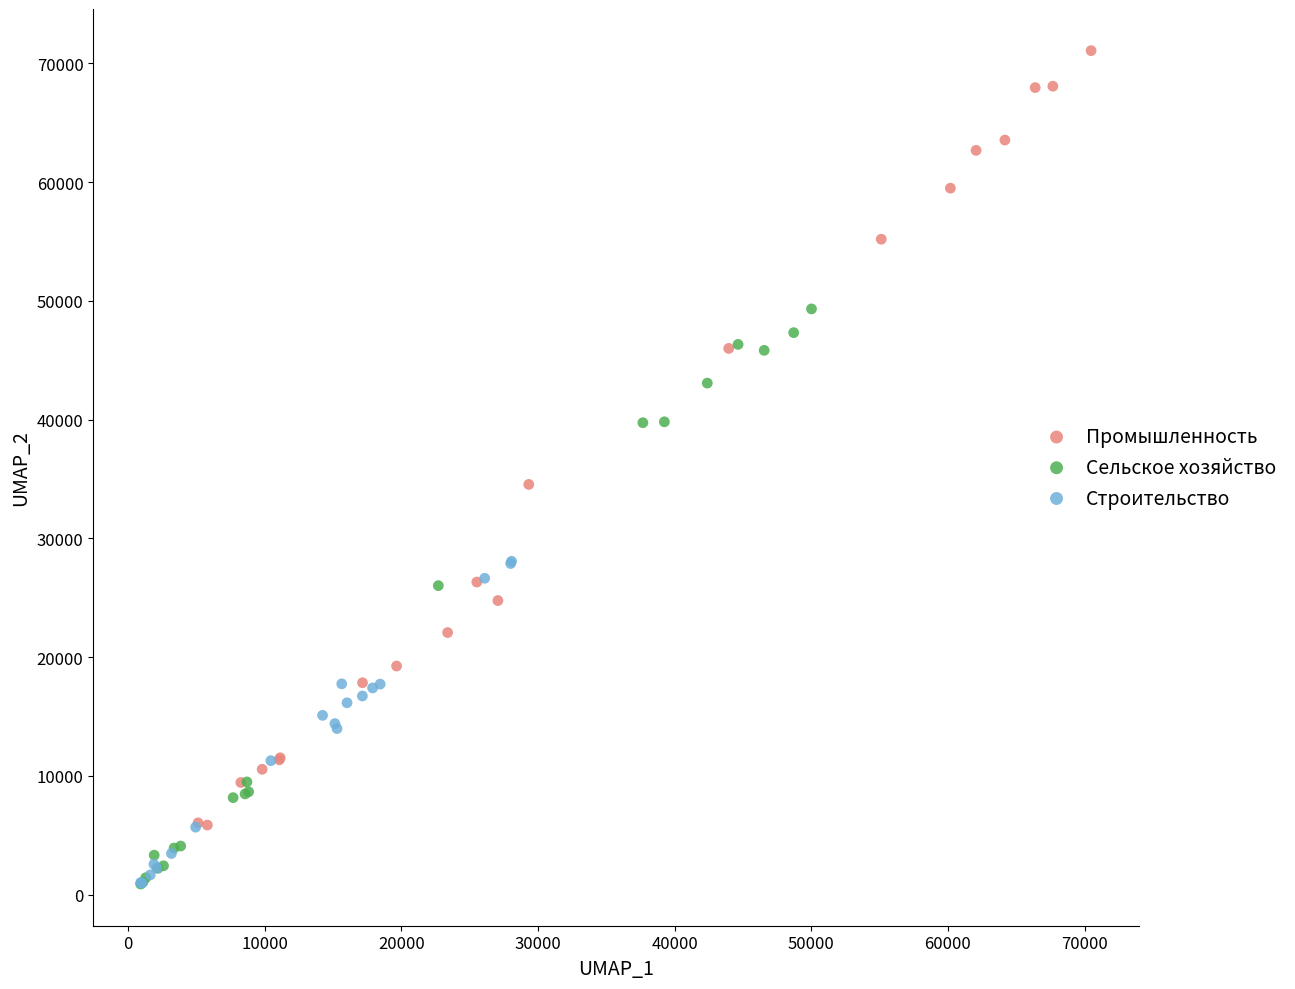

Which series contains the highest Y value?

Промышленность